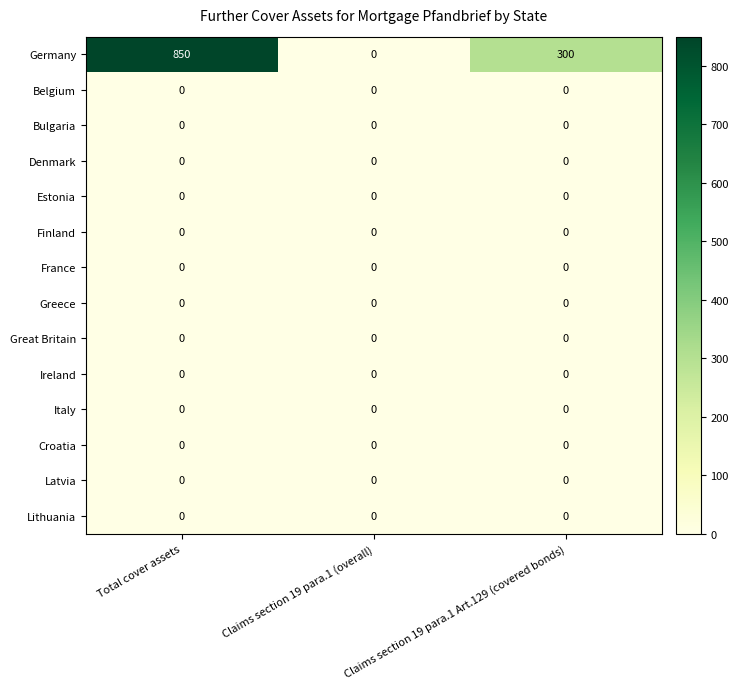

At which category does the chart reach its peak across all series?

Total cover assets